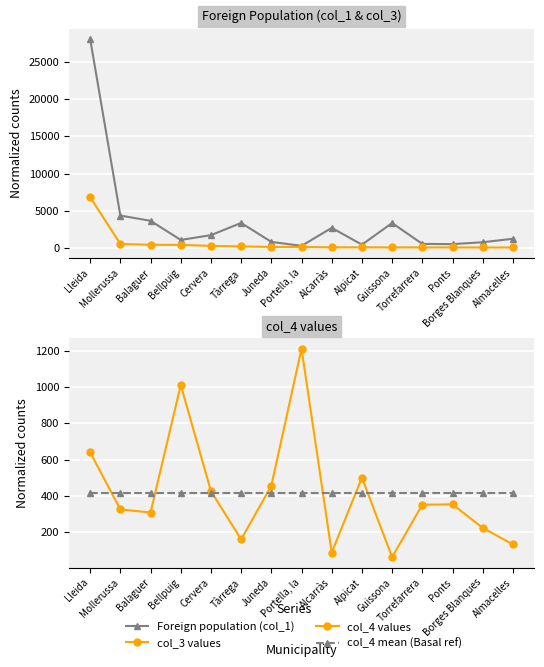

At which label does col_3 values first exceed 129?

Lleida